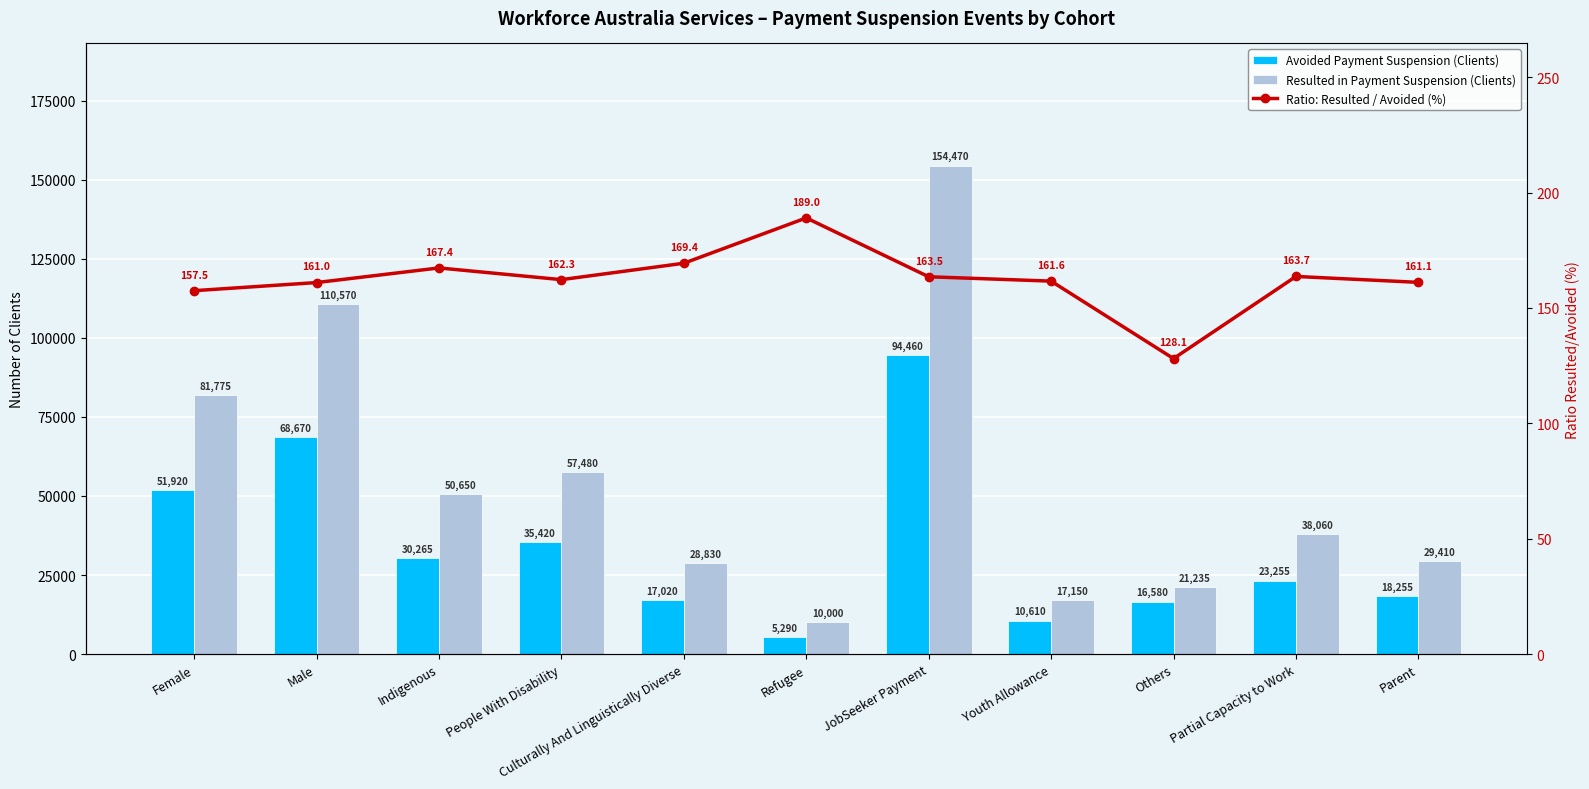

List the series in order of their overall mean, lowest first.

Ratio: Resulted / Avoided (%), Avoided Payment Suspension (Clients), Resulted in Payment Suspension (Clients)